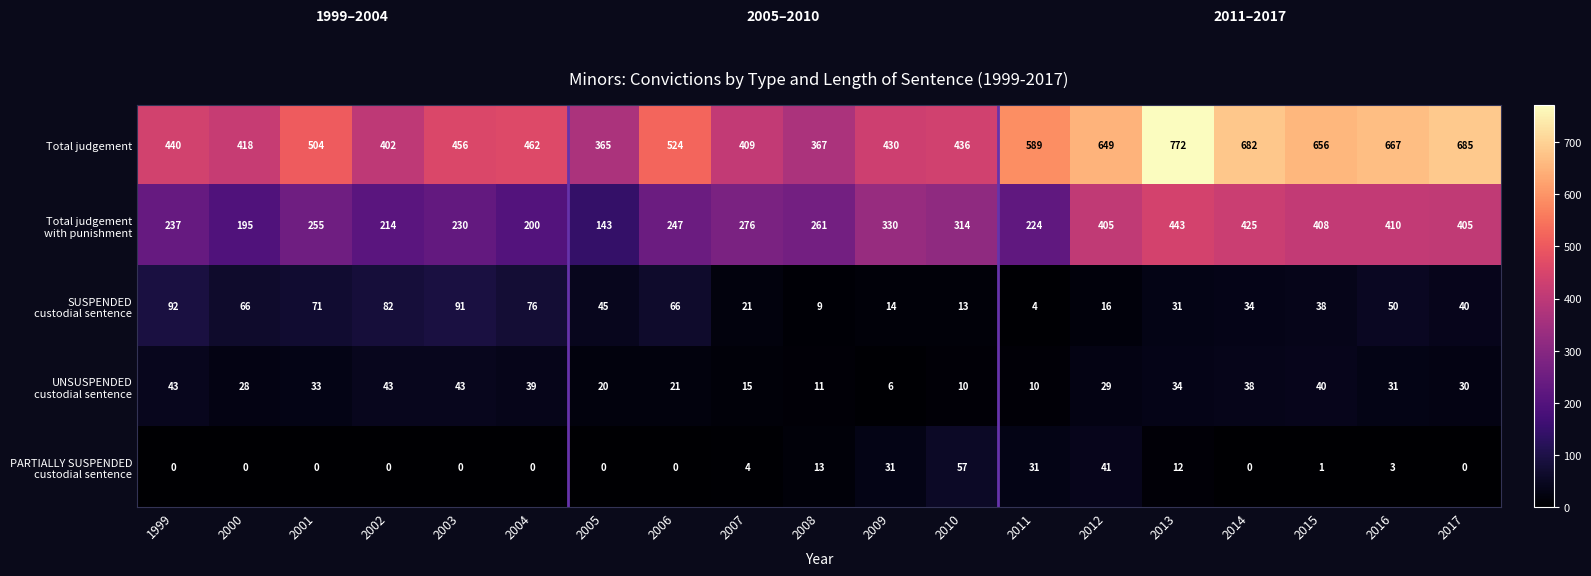

True or false: Total judgement has a value of 298 at 2009.

False